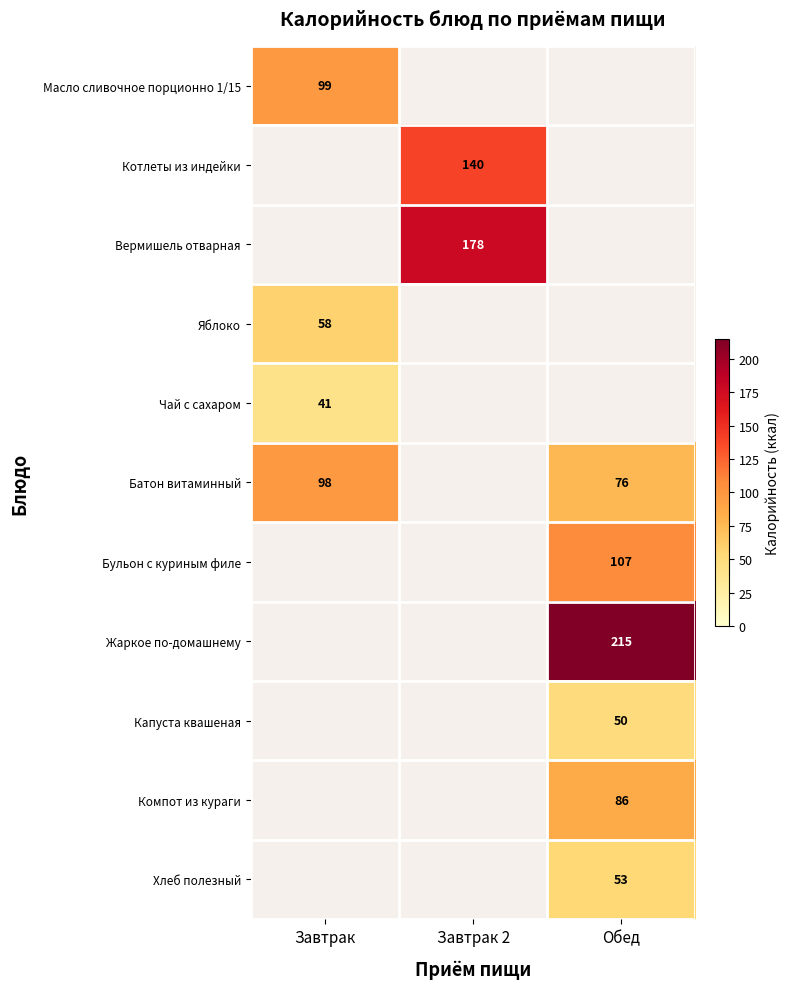

Is it true that Жаркое по-домашнему equals 215 at Обед?

True